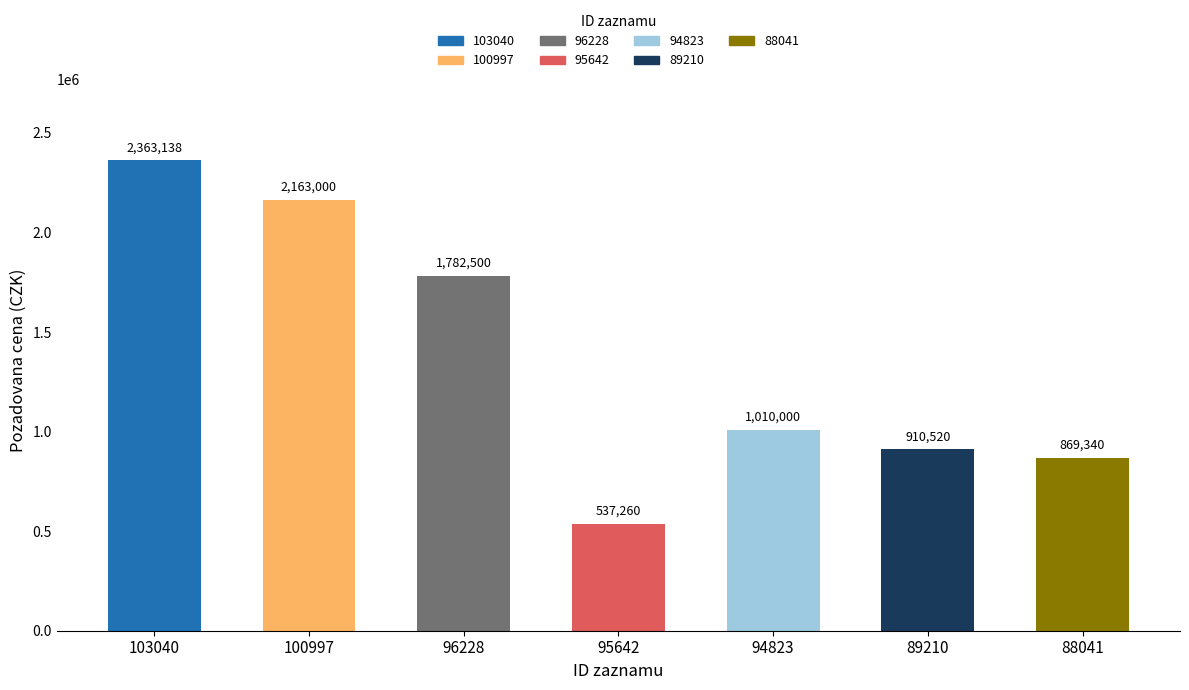

What is the ratio of the value at 89210 to the value at 96228?

0.5